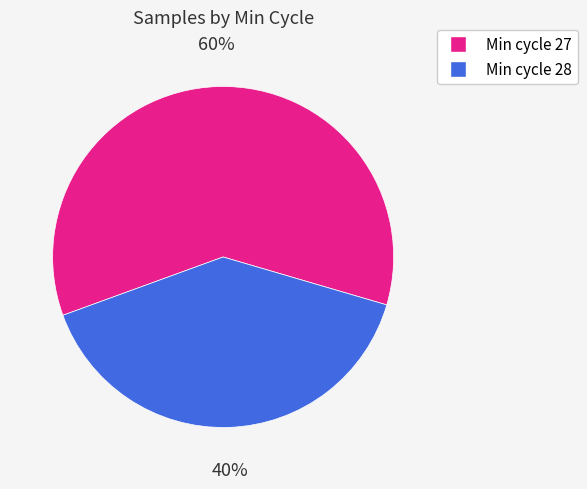

Does any single category account for the majority?

Yes